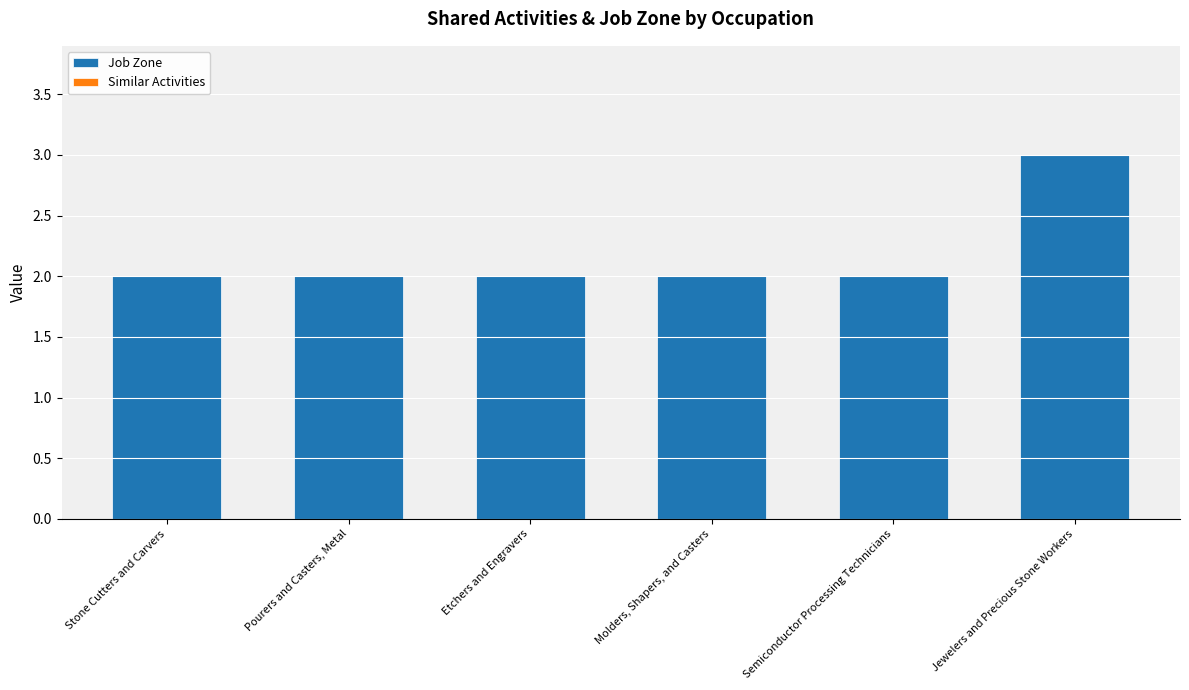

What position from the right is Pourers and Casters, Metal?

5